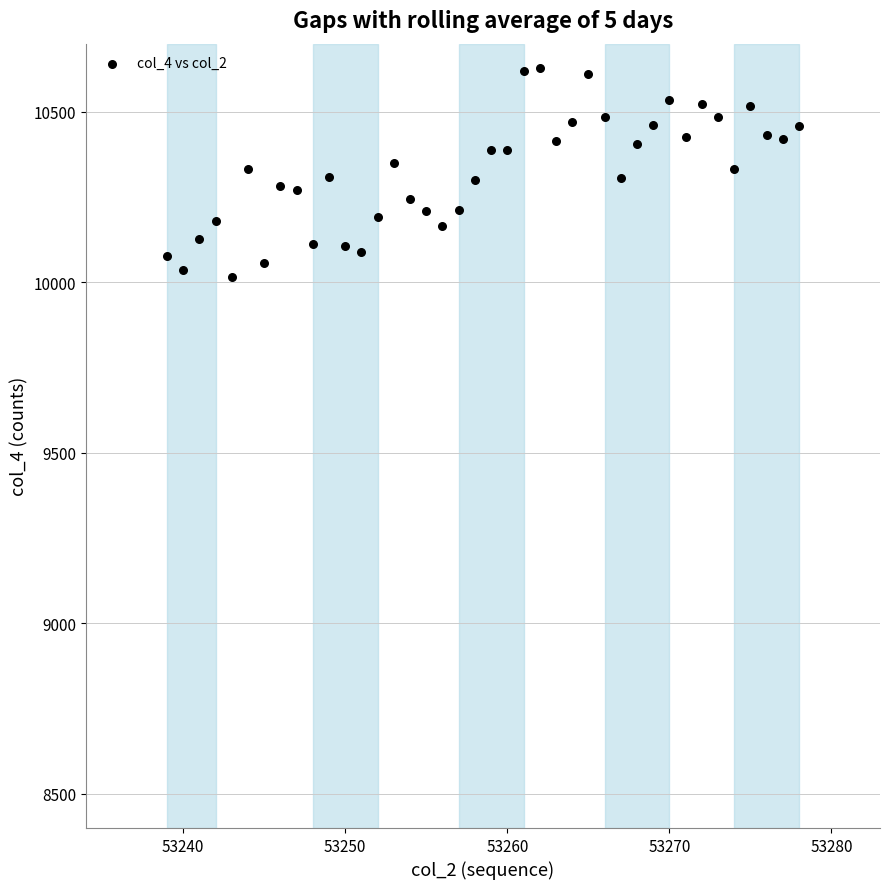

What is the range of Y values (max minus min)?

613